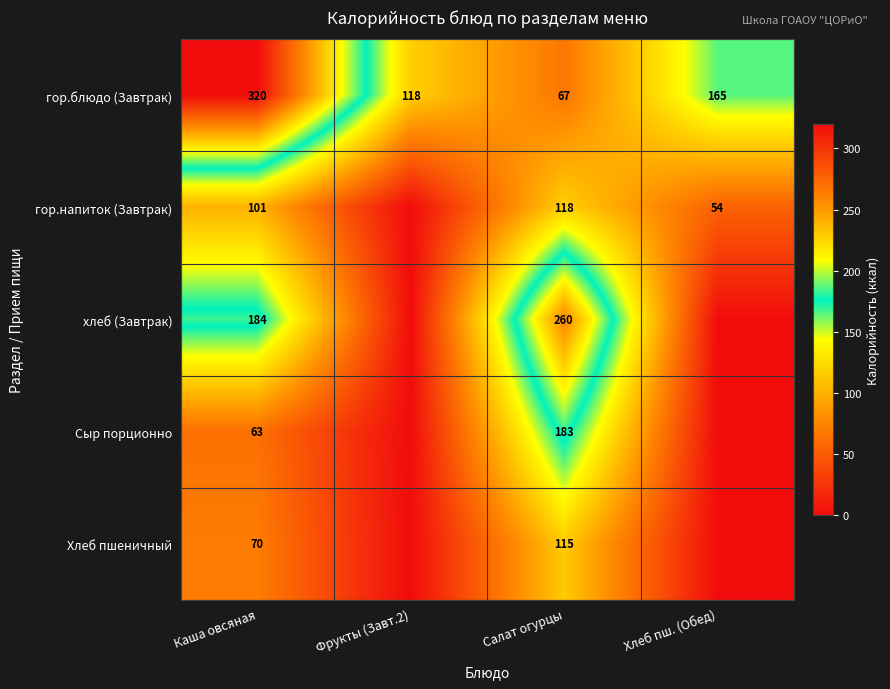

At which category is the sum across all series the highest?

Салат огурцы